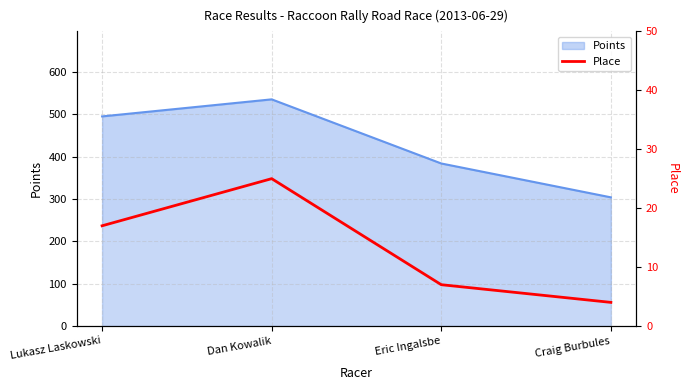

Rank the categories by value from highest to lowest.

Dan Kowalik, Lukasz Laskowski, Eric Ingalsbe, Craig Burbules